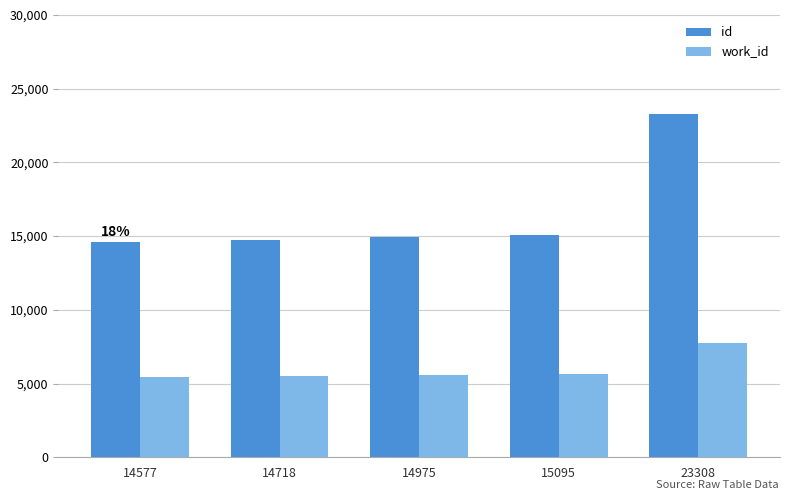

How many data points does each series have?

5